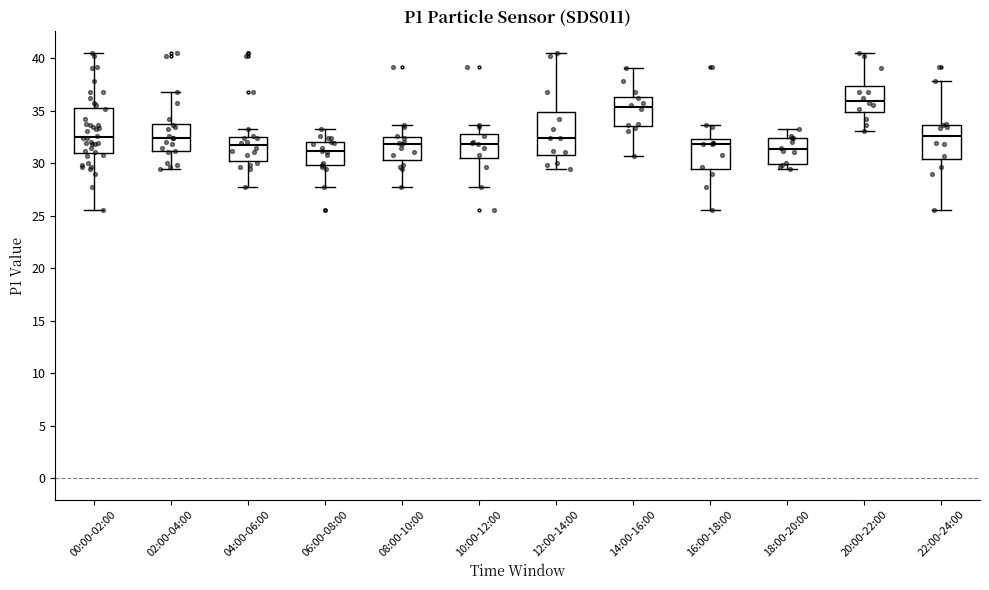

Reading left to right, transcribe this box plot: for each box, give where its median line is, the range the box spans, and where its two whiskers end, as read against the y-axis. The values are not printed on the chart, so give them approximately, as read against the axis.

00:00-02:00: median 32.5, box 31.0 to 35.0, whiskers 25.5 to 40.5
02:00-04:00: median 32.5, box 31.0 to 33.5, whiskers 29.5 to 37.0
04:00-06:00: median 31.5, box 30.0 to 32.5, whiskers 27.5 to 33.5
06:00-08:00: median 31.0, box 30.0 to 32.0, whiskers 27.5 to 33.5
08:00-10:00: median 32.0, box 30.5 to 32.5, whiskers 27.5 to 33.5
10:00-12:00: median 32.0, box 30.5 to 33.0, whiskers 27.5 to 33.5
12:00-14:00: median 32.5, box 31.0 to 35.0, whiskers 29.5 to 40.5
14:00-16:00: median 35.5, box 33.5 to 36.5, whiskers 30.5 to 39.0
16:00-18:00: median 32.0, box 29.5 to 32.5, whiskers 25.5 to 33.5
18:00-20:00: median 31.5, box 30.0 to 32.5, whiskers 29.5 to 33.5
20:00-22:00: median 36.0, box 35.0 to 37.5, whiskers 33.0 to 40.5
22:00-24:00: median 32.5, box 30.5 to 33.5, whiskers 25.5 to 38.0